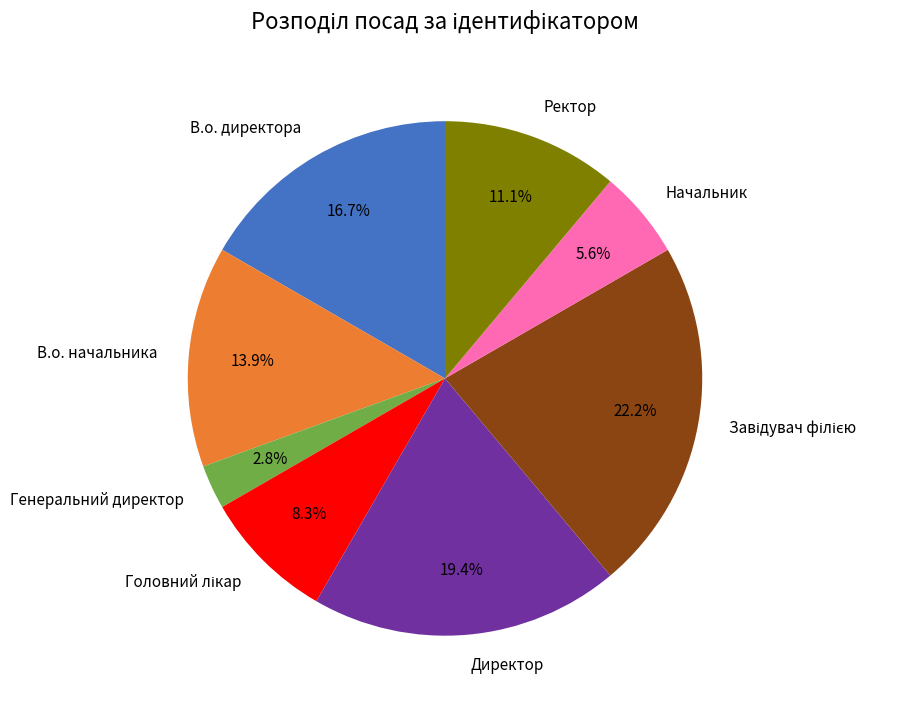

Combined, what portion of the pie is В.о. начальника and В.о. директора?

30.6%